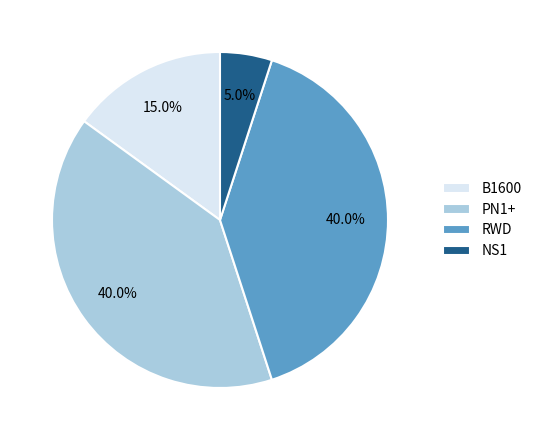

What percentage is the PN1+ slice, to the nearest percent?

40%